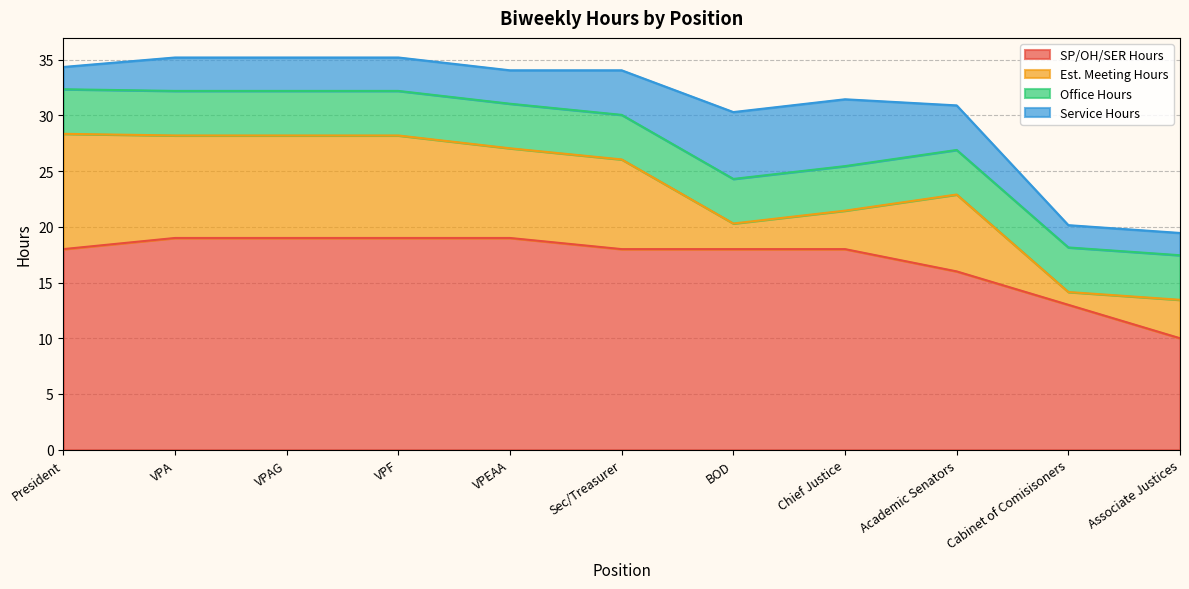

What is the total value across all series at Cabinet of Comisisoners?

20.1